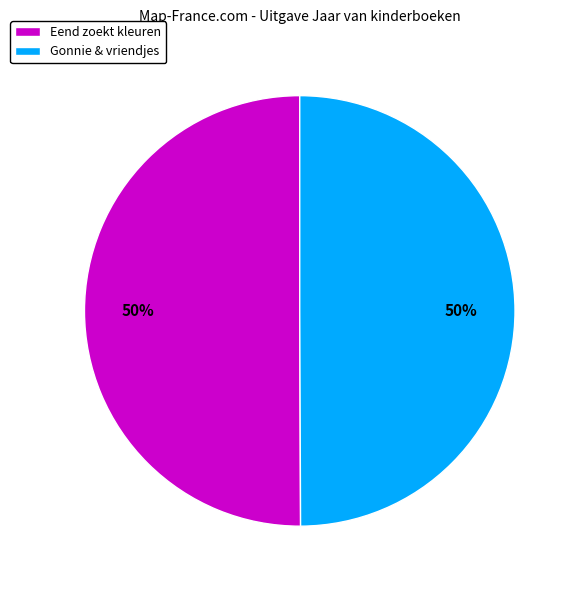

To the nearest percent, what is the average slice percentage?

50%